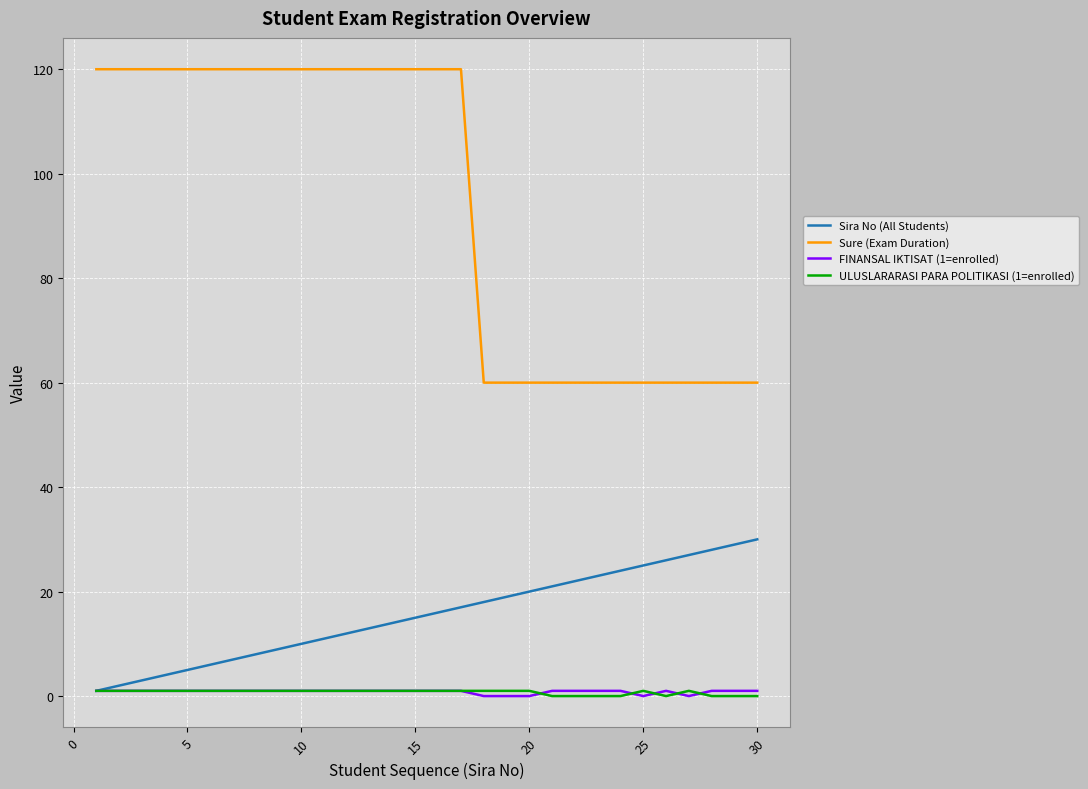

Which series has the largest total across all categories?

Sure (Exam Duration)